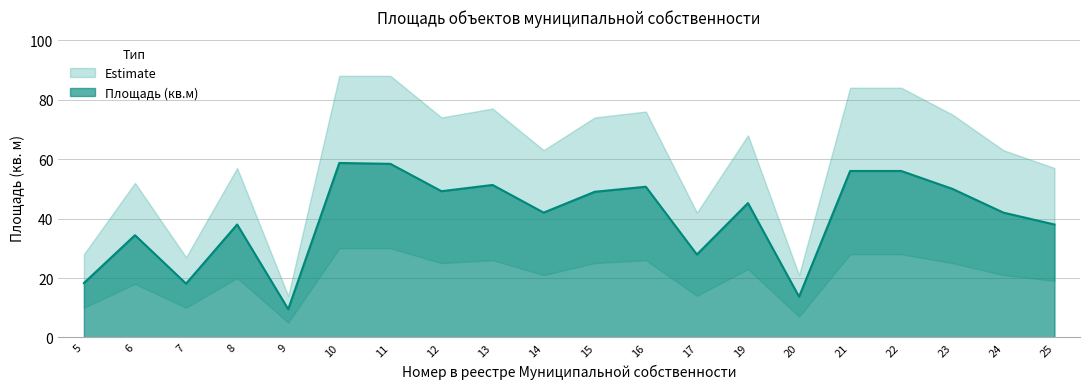

At how many categories does at least one series exceed 22?

18